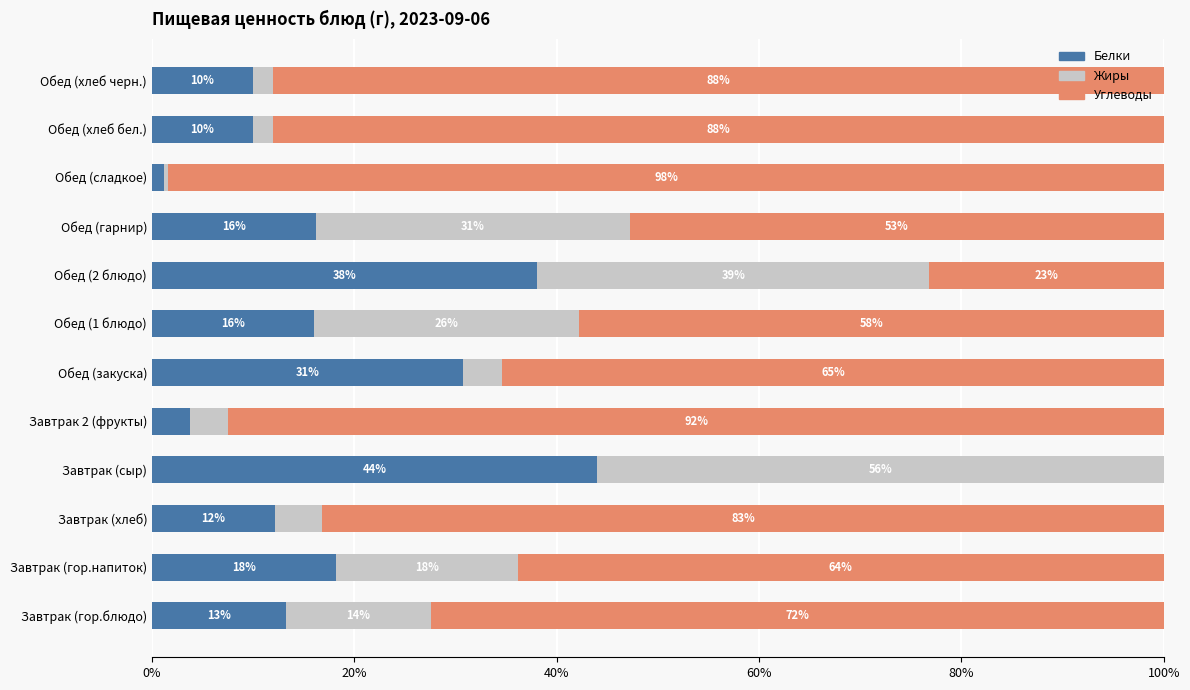

The Белки series shows 44.0 at Завтрак (сыр). True or false?

True